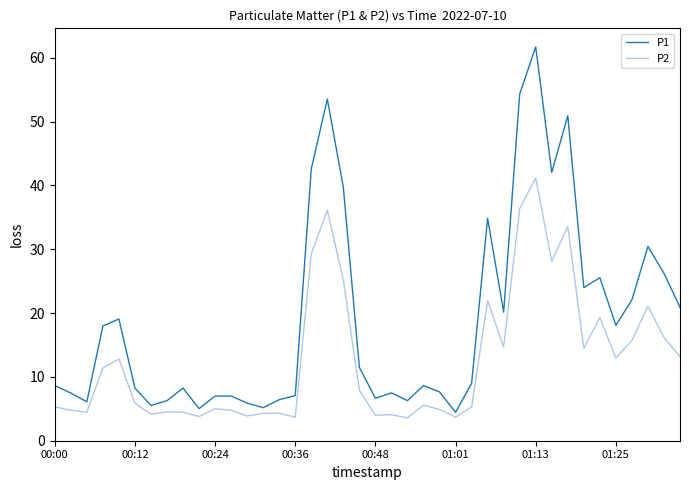

Which series has the largest total across all categories?

P1